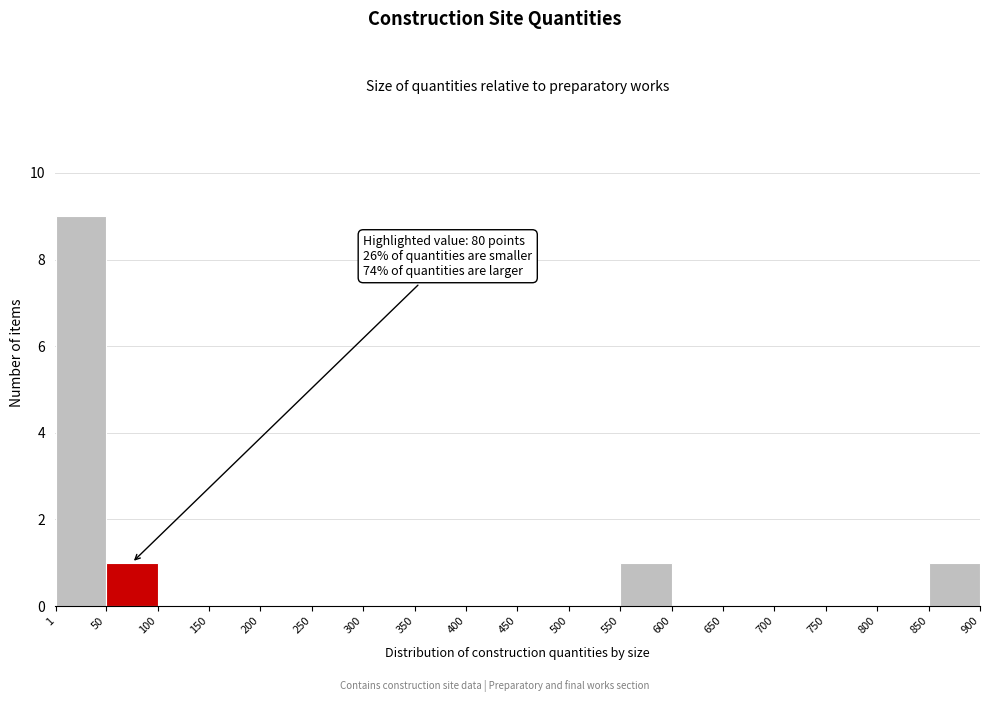

Which range on the x-axis has the tallest bar?

1 to 50